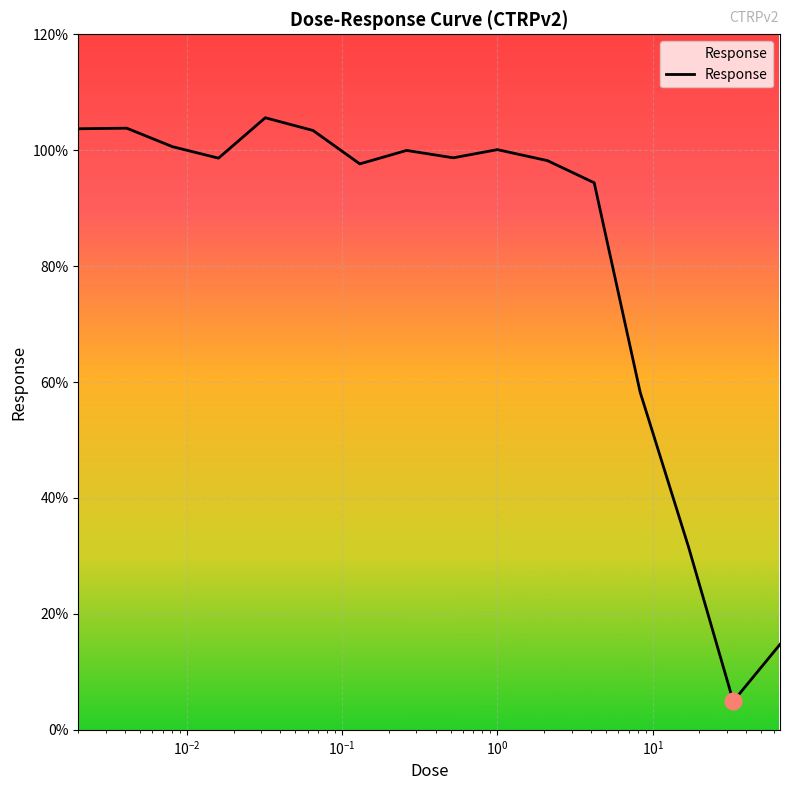

What is the sum of all values?

1314.2